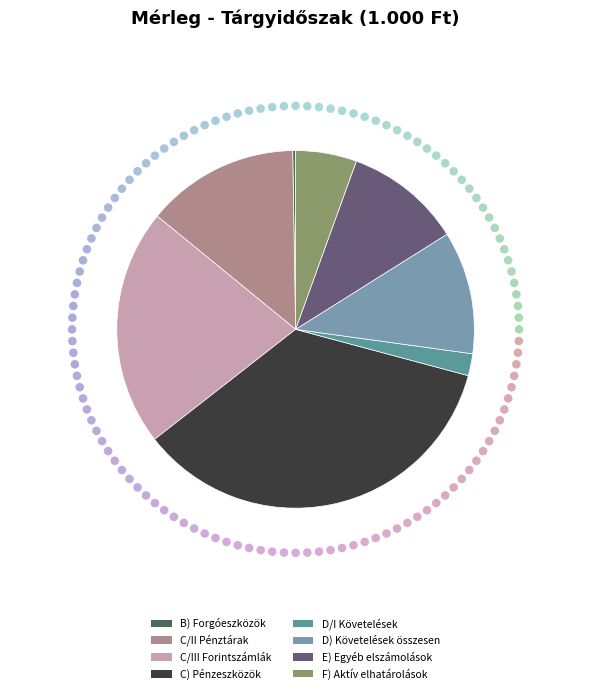

To the nearest percent, what is the combined percentage of F) Aktív elhatárolások and C) Pénzeszközök?

41%